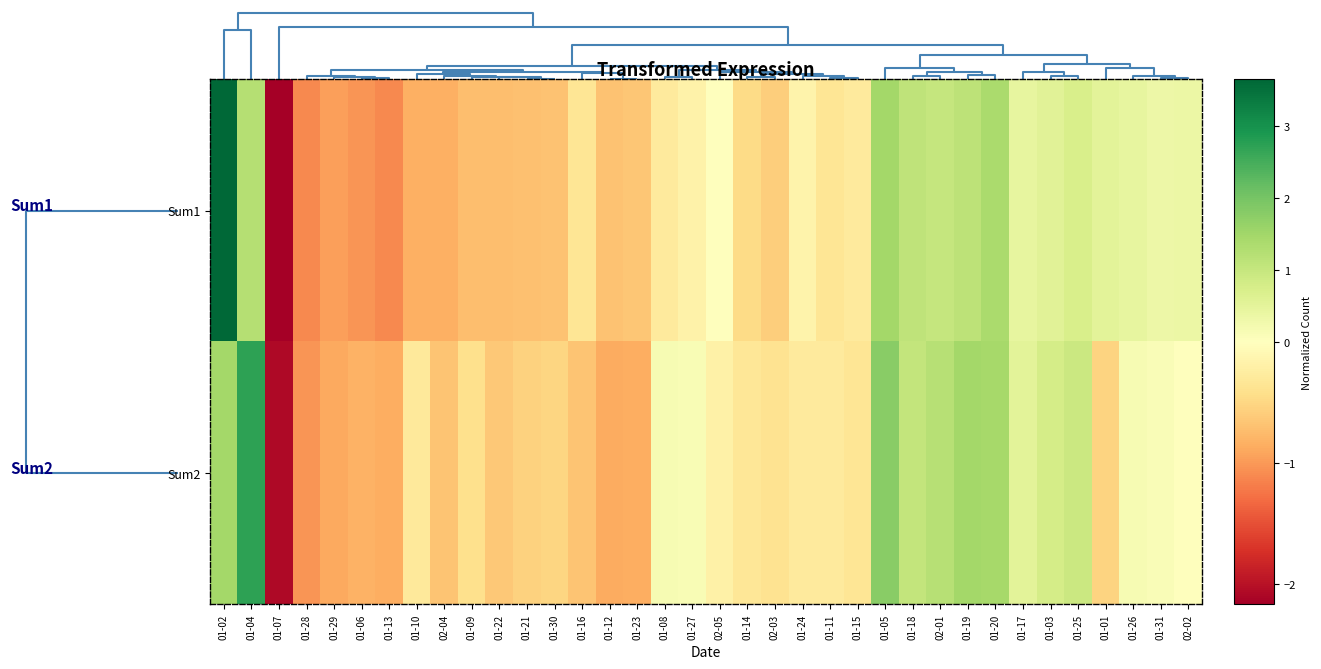

List the series in order of their peak value, lowest first.

Sum2, Sum1